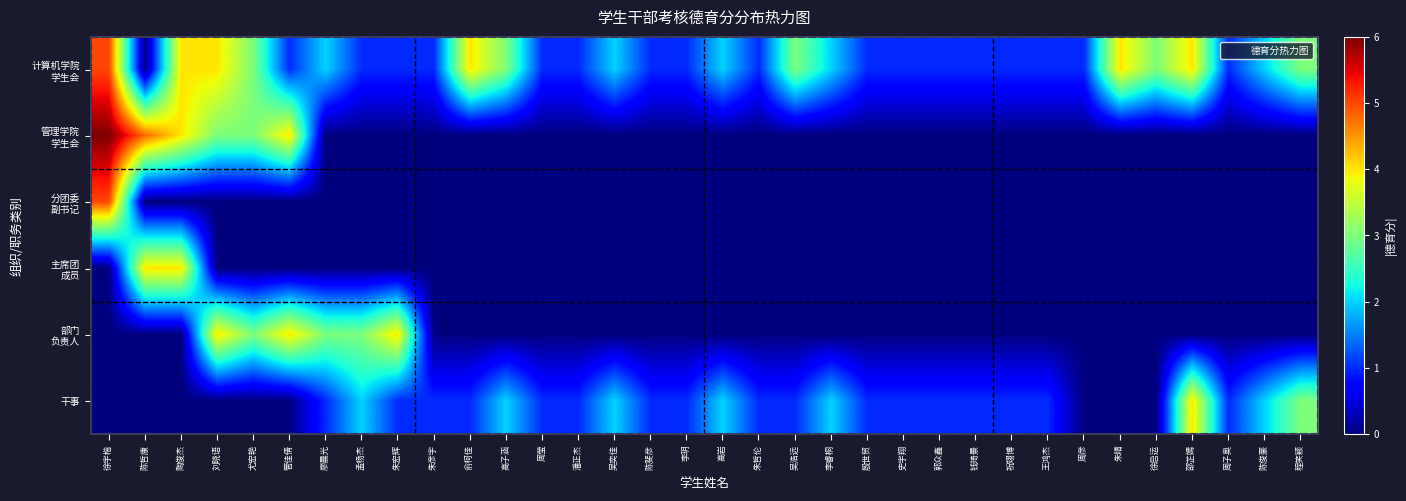

True or false: 管理学院 学生会 has a value of 0.0 at 李玥.

True